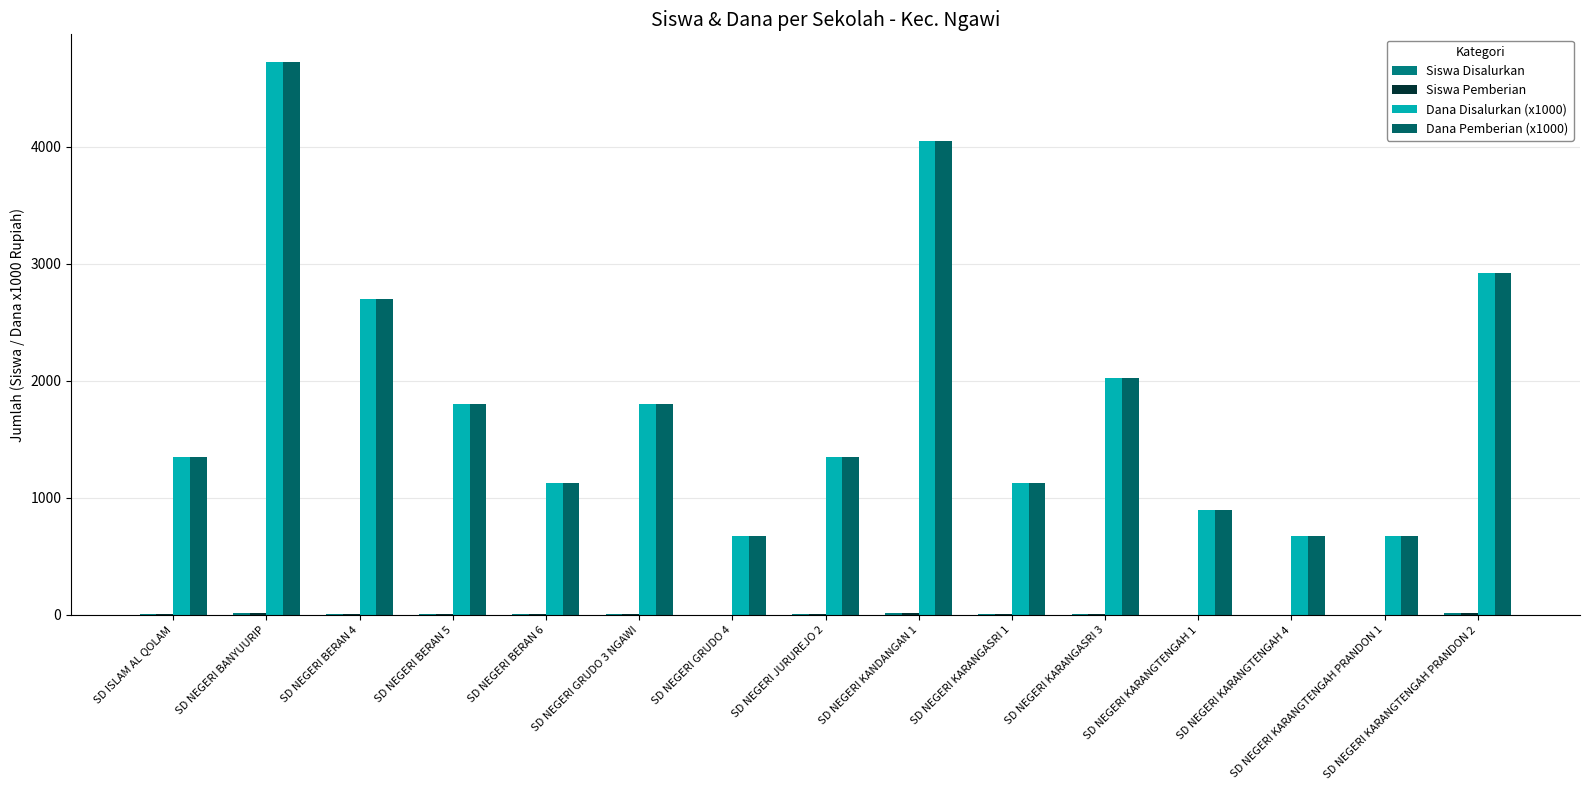

At which category is the sum across all series the highest?

SD NEGERI BANYUURIP